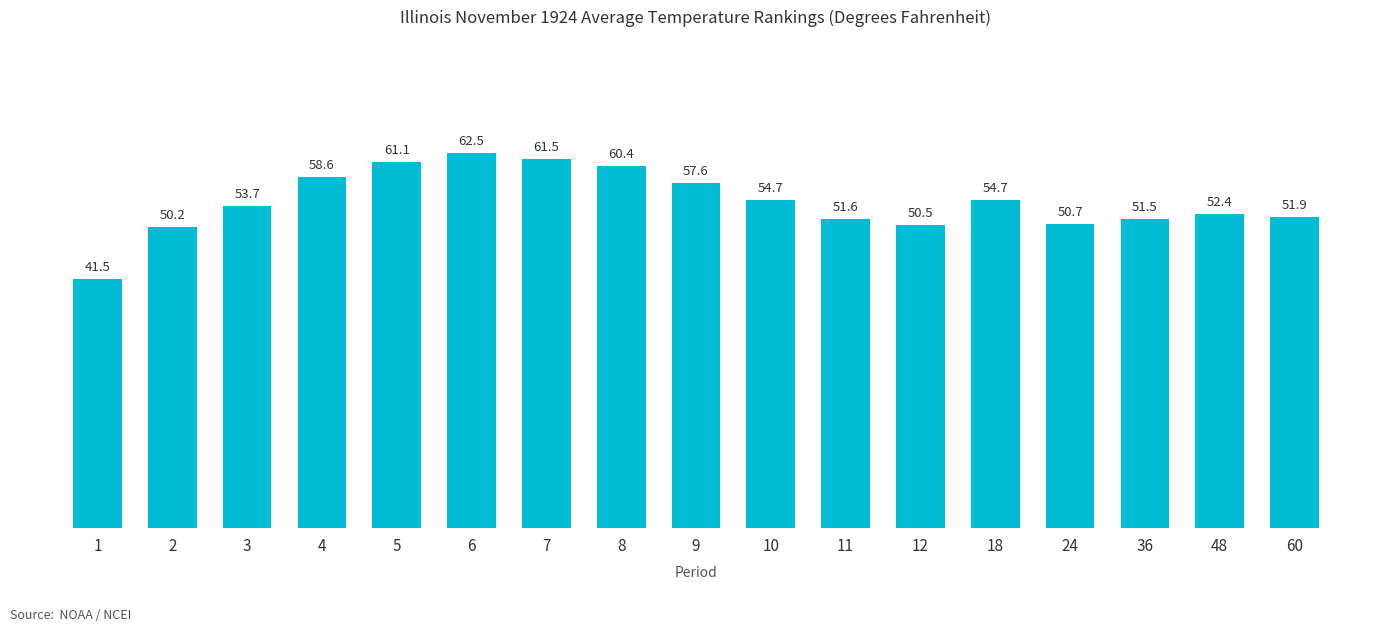

Where is the data nearest to the value 52?

60